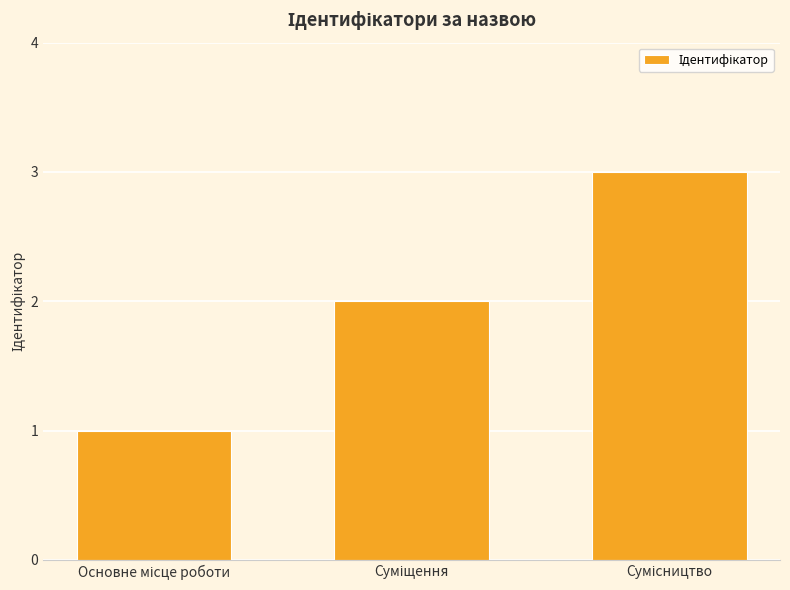

Count the values in the range 1 to 3.

3